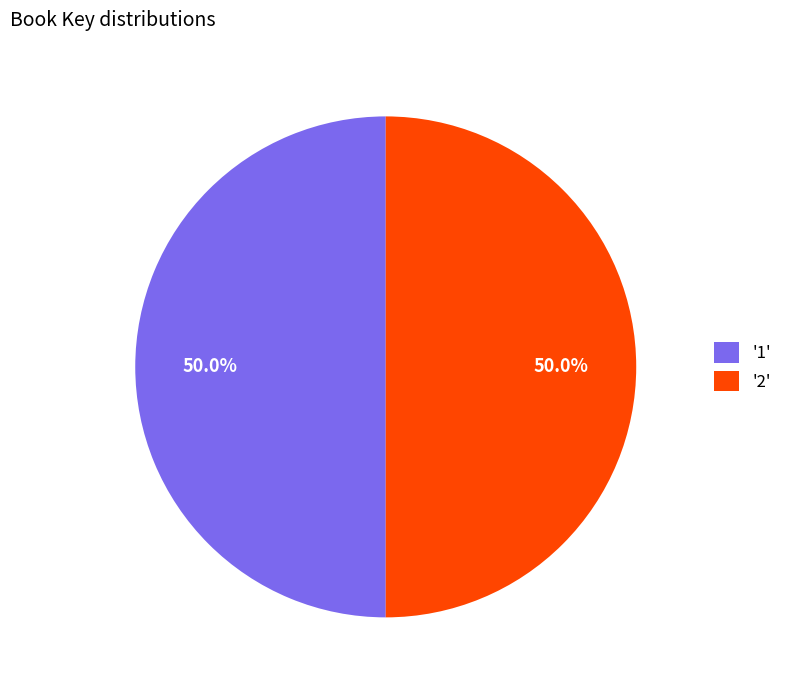

Is the sum of '2' and '1' greater than half?

Yes